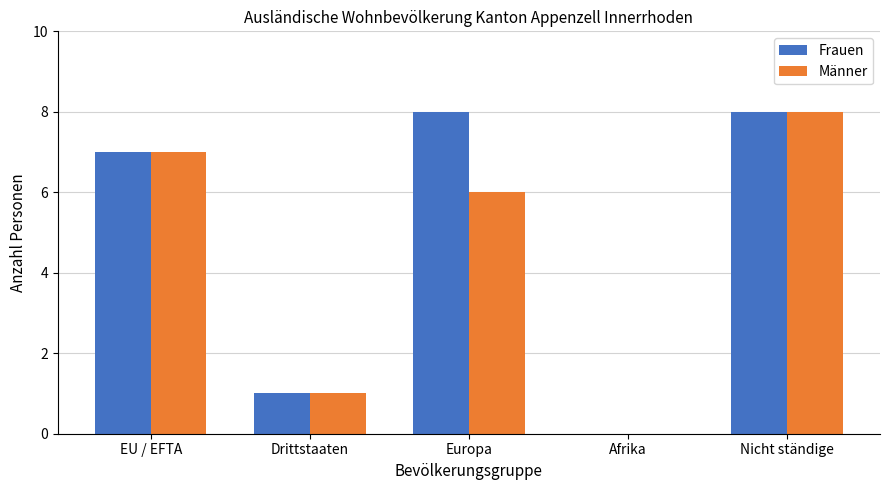

At which label does Männer reach its peak?

Nicht ständige